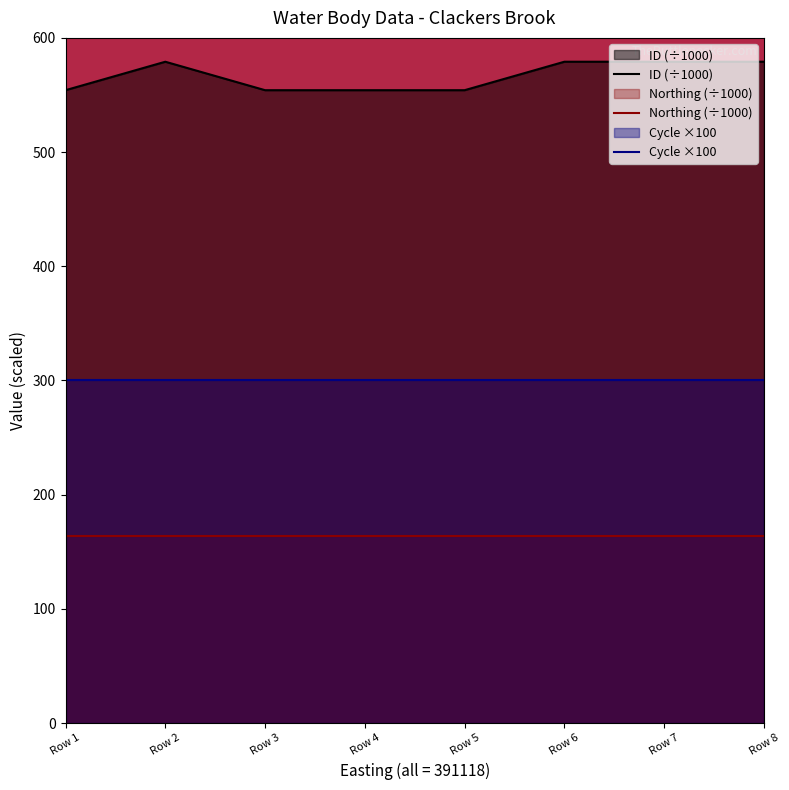

Reading left to right, transcribe all the data shown in this chart.

ID (÷1000): 554.2	579.1	554.2	554.2	554.2	579.1	579.1	579.1
Northing (÷1000): 163.8	163.8	163.8	163.8	163.8	163.8	163.8	163.8
Cycle ×100: 300.0	300.0	300.0	300.0	300.0	300.0	300.0	300.0